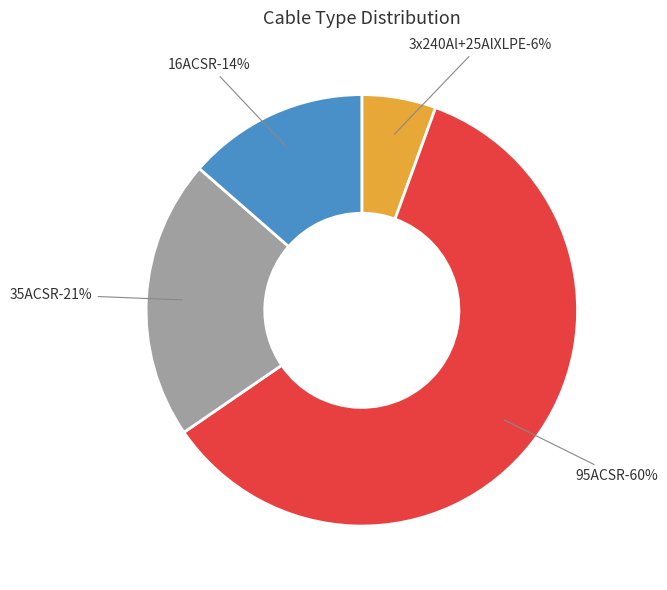

To the nearest percent, what is the difference between the 3x240Al+25AlXLPE and 16ACSR slice percentages?

8%